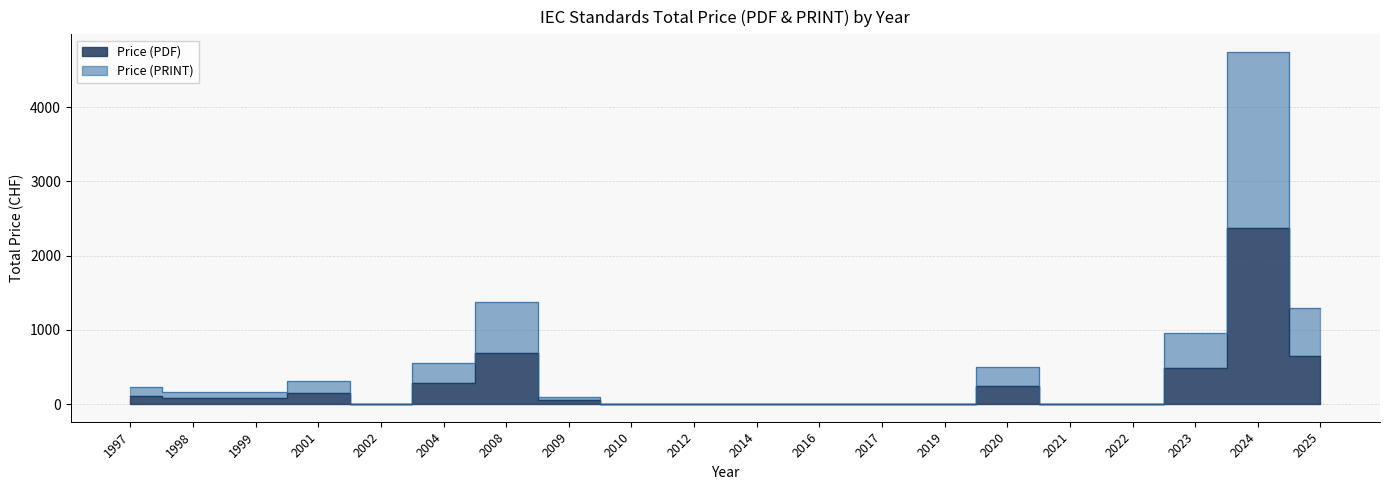

How many lines are shown in the chart?

2